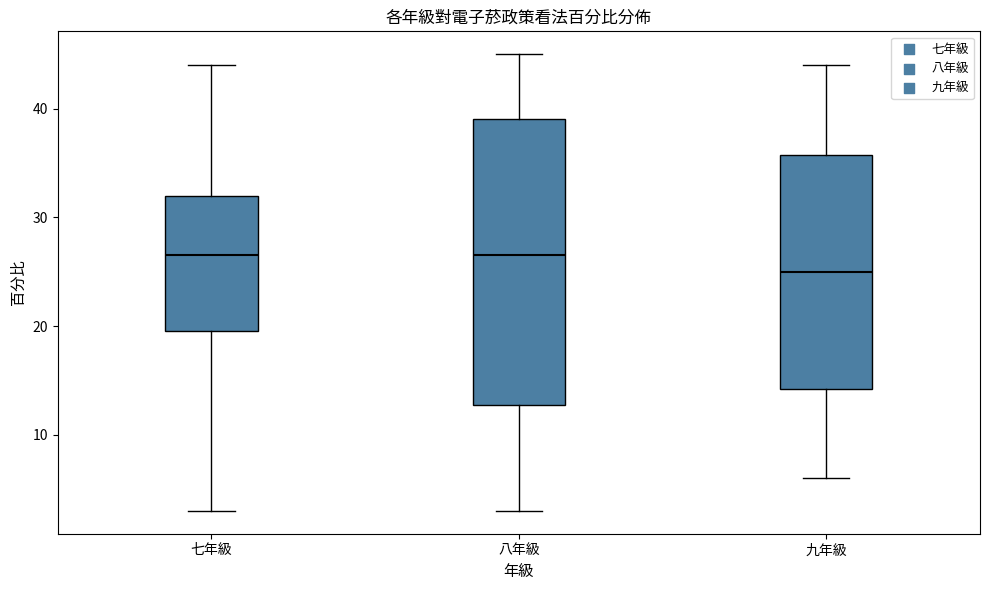

Comparing the boxes themselves (not the whiskers), which one is the tallest?

八年級